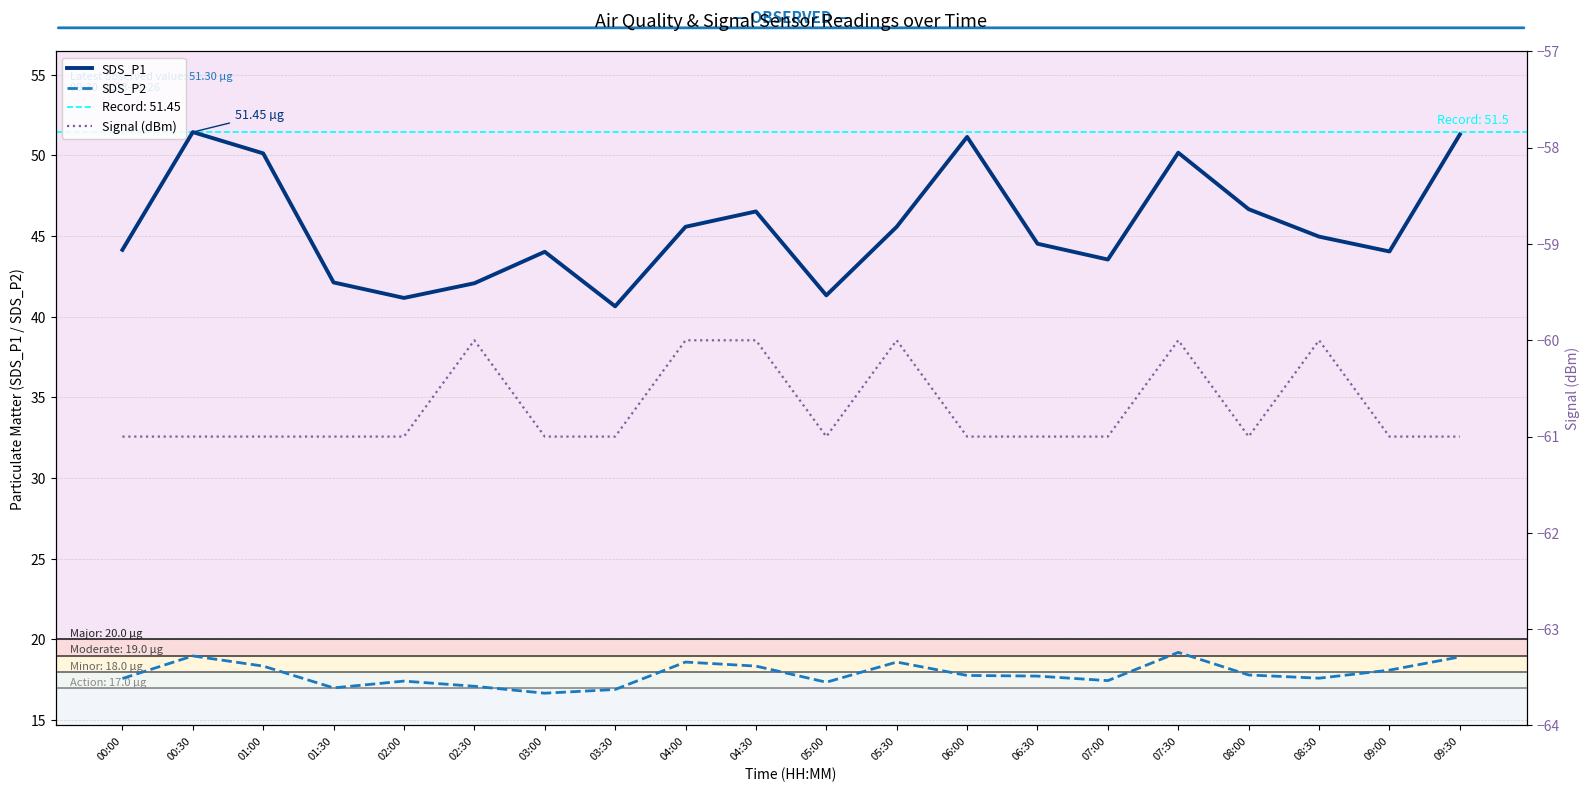

At which category is the sum across all series the highest?

00:30